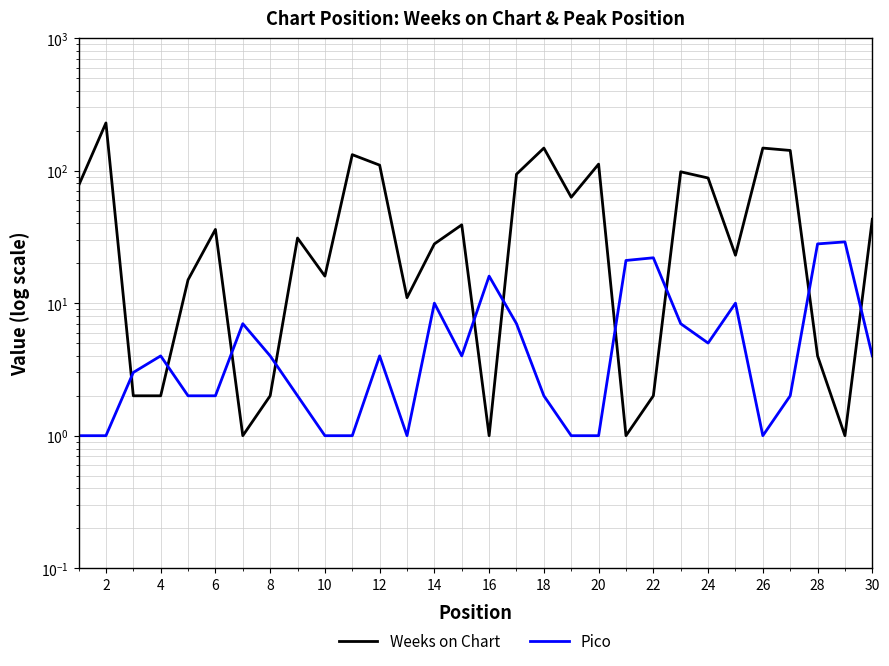

Reading right to left, extract all data points from this chart.

Weeks on Chart: 43	1	4	142	148	23	88	98	2	1	112	63	148	94	1	39	28	11	110	132	16	31	2	1	36	15	2	2	229	77
Pico: 4	29	28	2	1	10	5	7	22	21	1	1	2	7	16	4	10	1	4	1	1	2	4	7	2	2	4	3	1	1